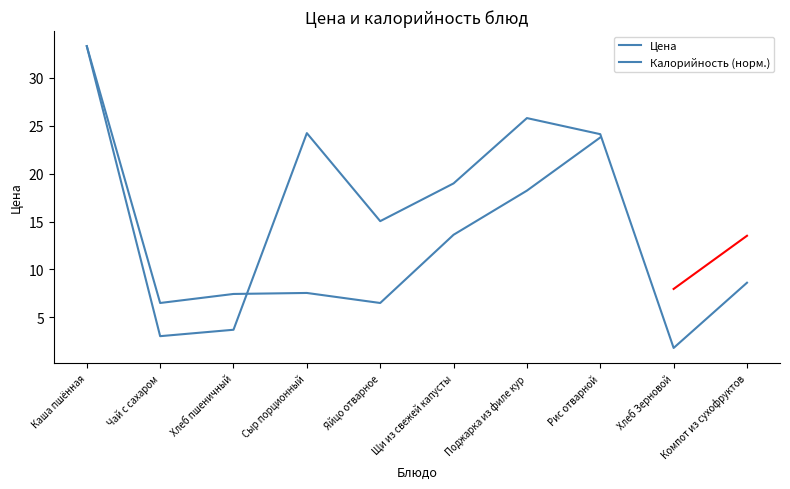

At which category does the data reach its first local valley?

Чай с сахаром